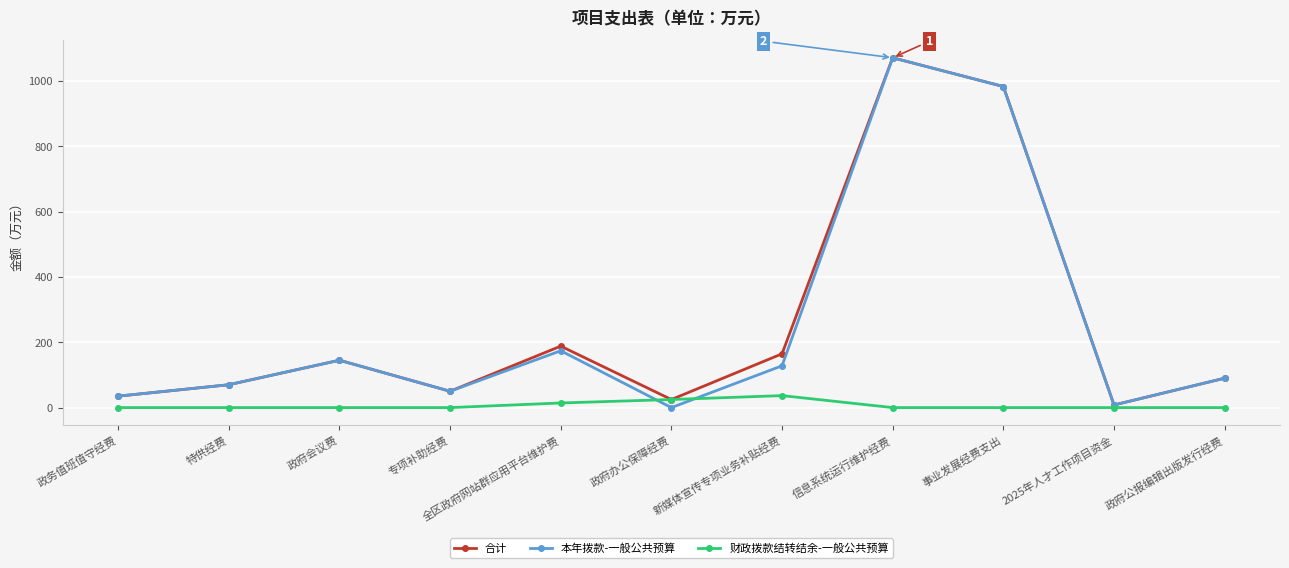

Where does the 本年拨款-一般公共预算 series first go above 90?

政府会议费